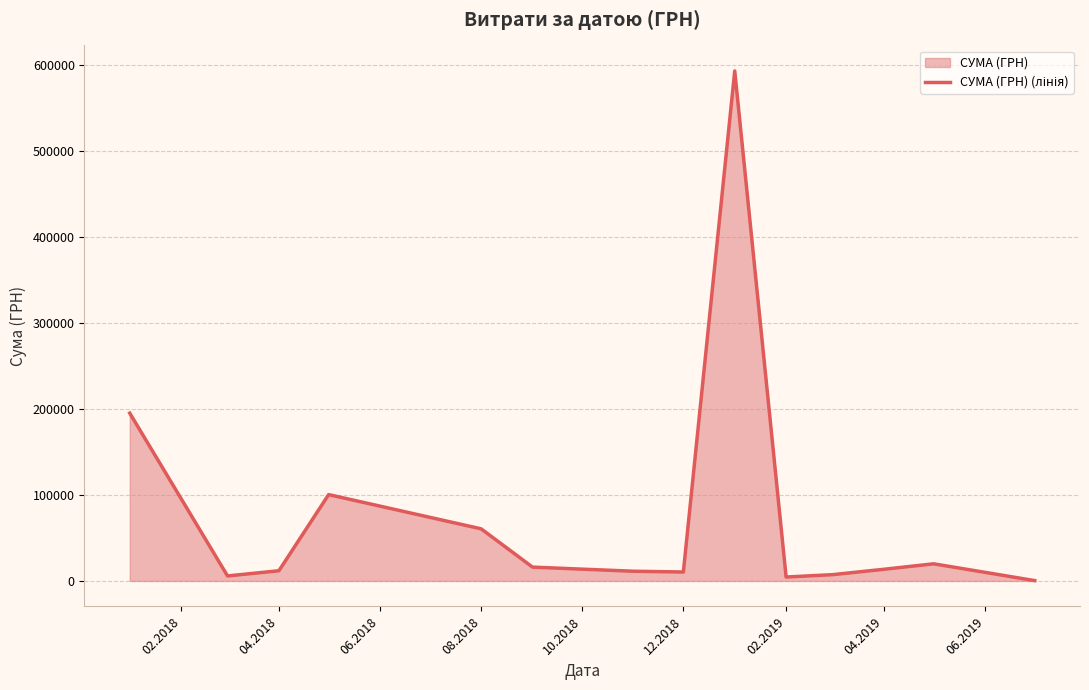

True or false: the data has more than 2 interior local peaks.

True